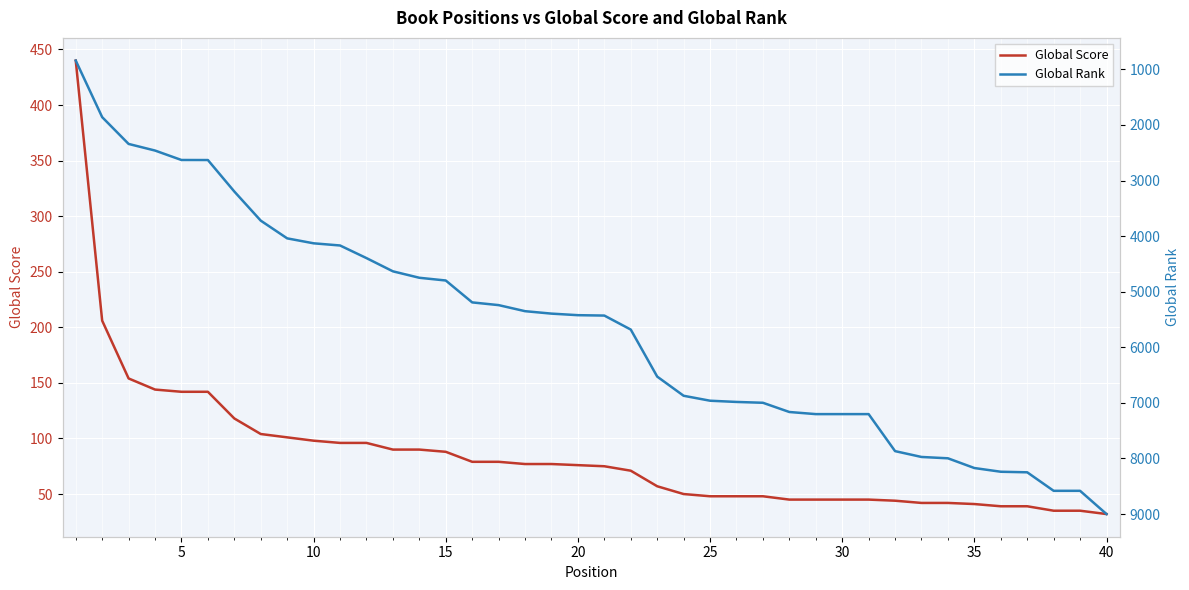

What is the value of the Global Score point at the 24th from the left?

50